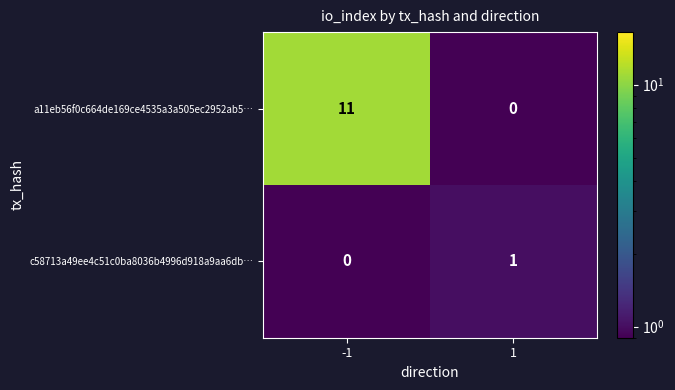

Reading right to left, what are all the values shown in this chart?

a11eb56f0c664de169ce4535a3a505ec2952ab5…: 1=0	-1=11
c58713a49ee4c51c0ba8036b4996d918a9aa6db…: 1=1	-1=0